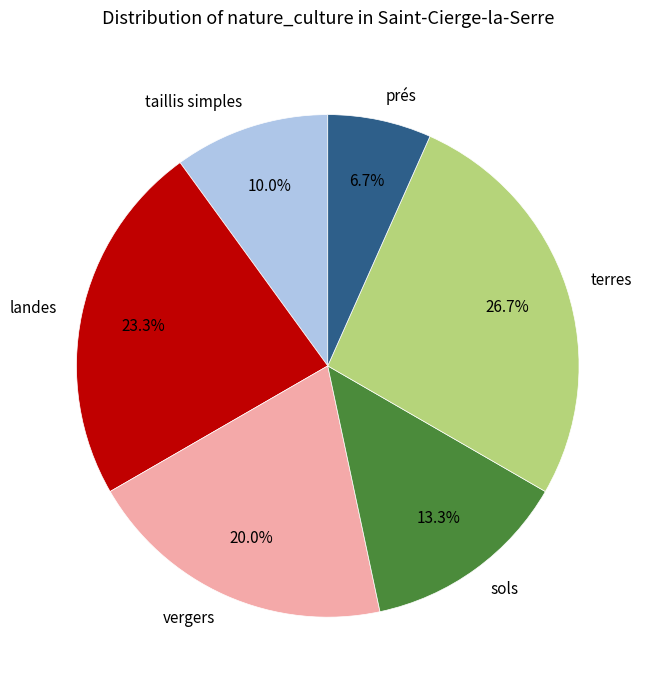

Which category has the biggest portion of the pie?

terres